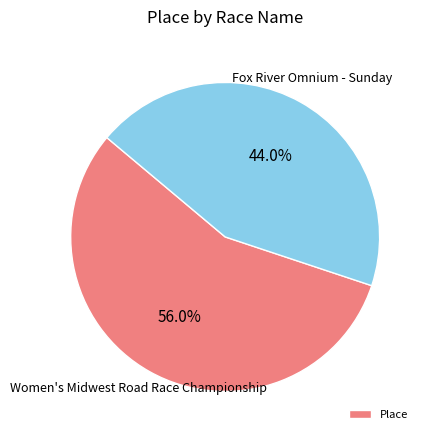

Does any single category account for the majority?

Yes